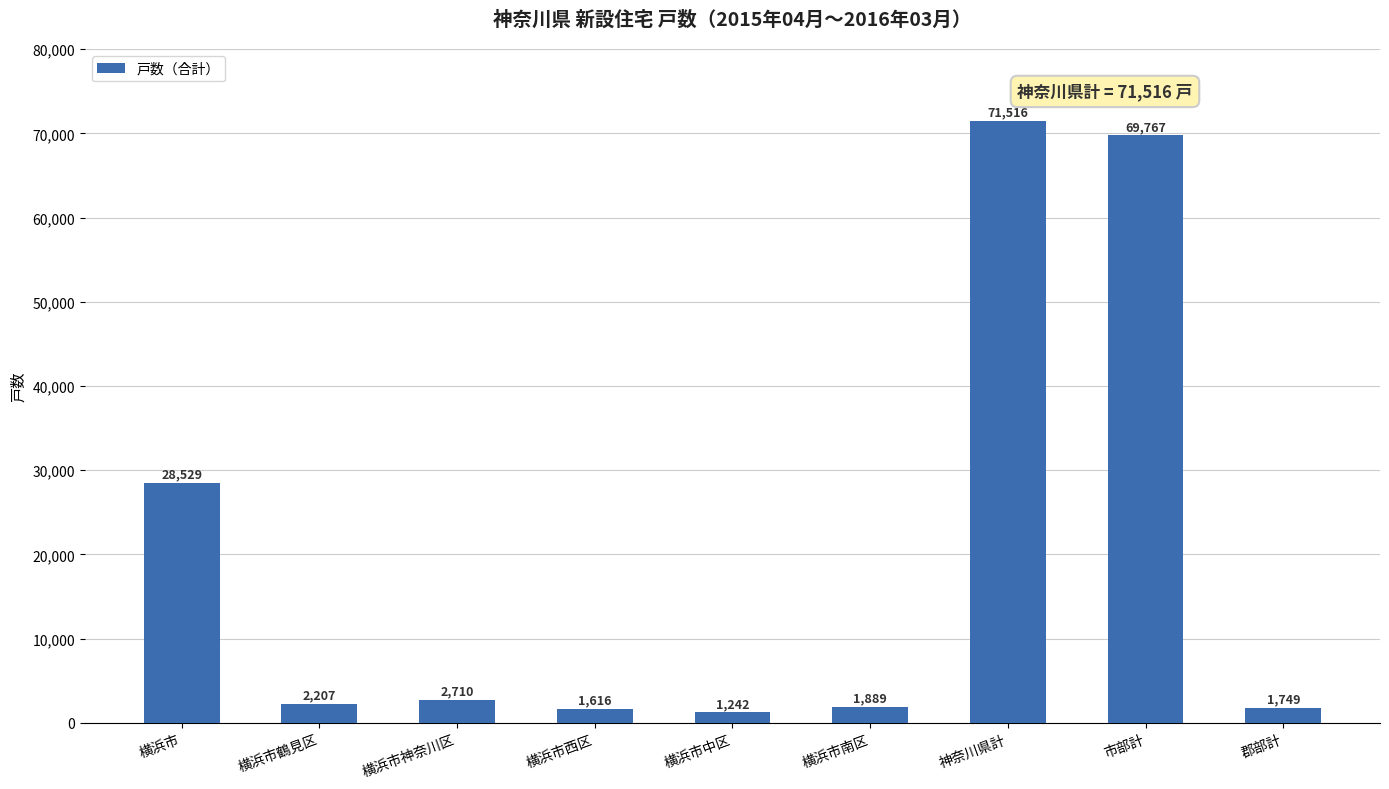

Which label corresponds to the smallest value in the chart?

横浜市中区